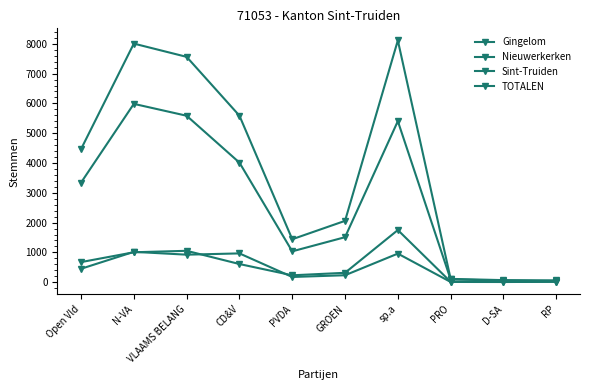

How many series are shown in this chart?

4